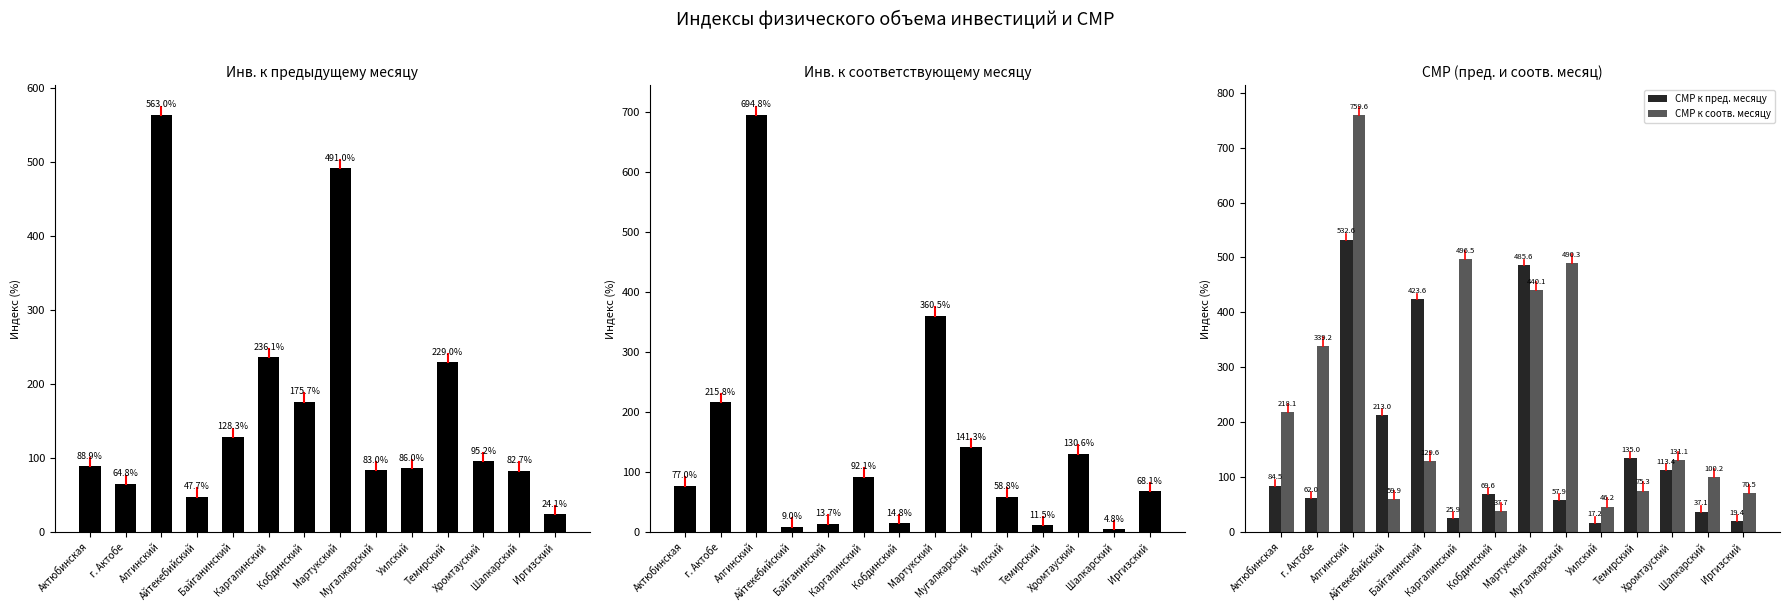

Which series has the largest range (max minus min)?

СМР к соотв. месяцу